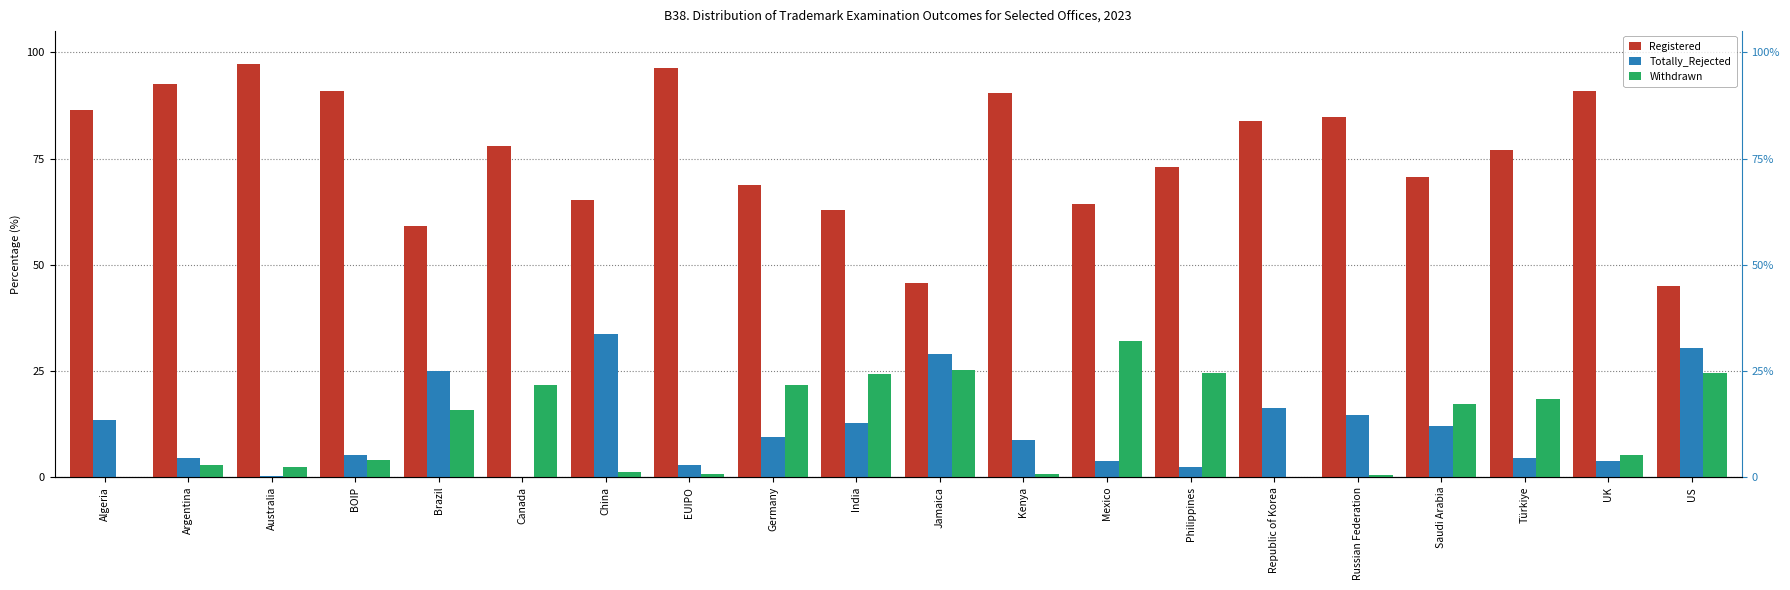

Where is Registered nearest to the value 71?

Saudi Arabia